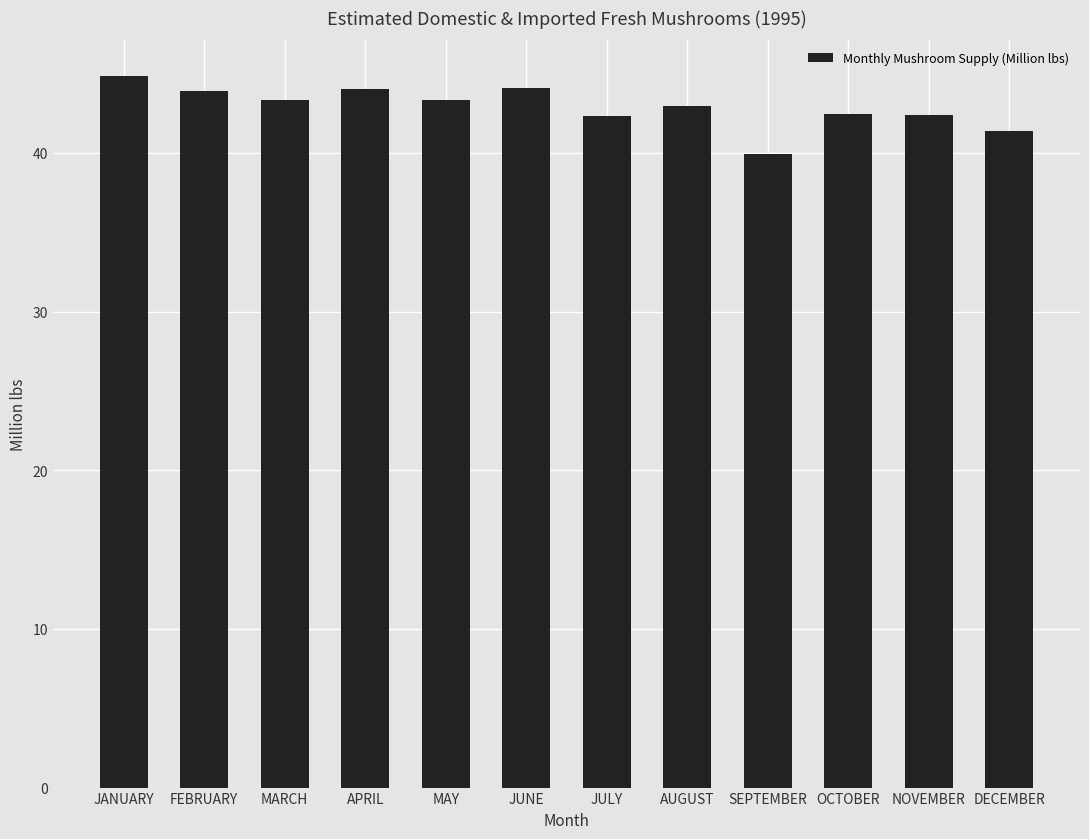

What is the difference between the values at AUGUST and APRIL?

1.1